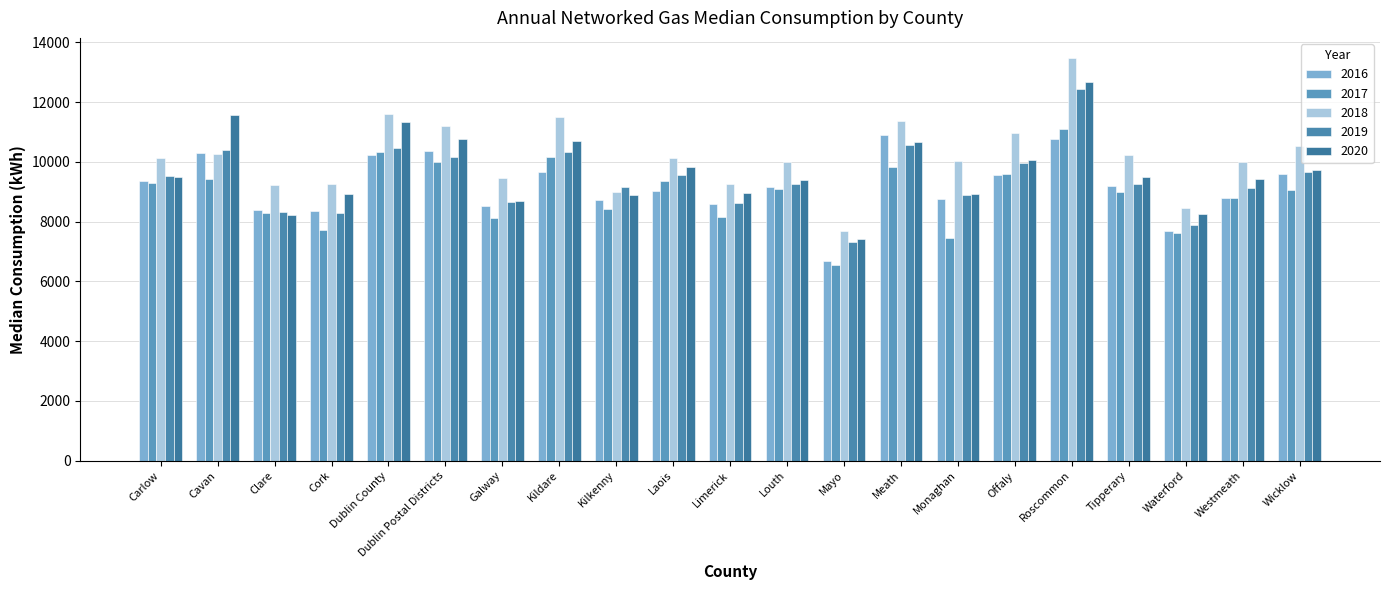

What is the difference between the 2016 values at Louth and Cavan?

1125